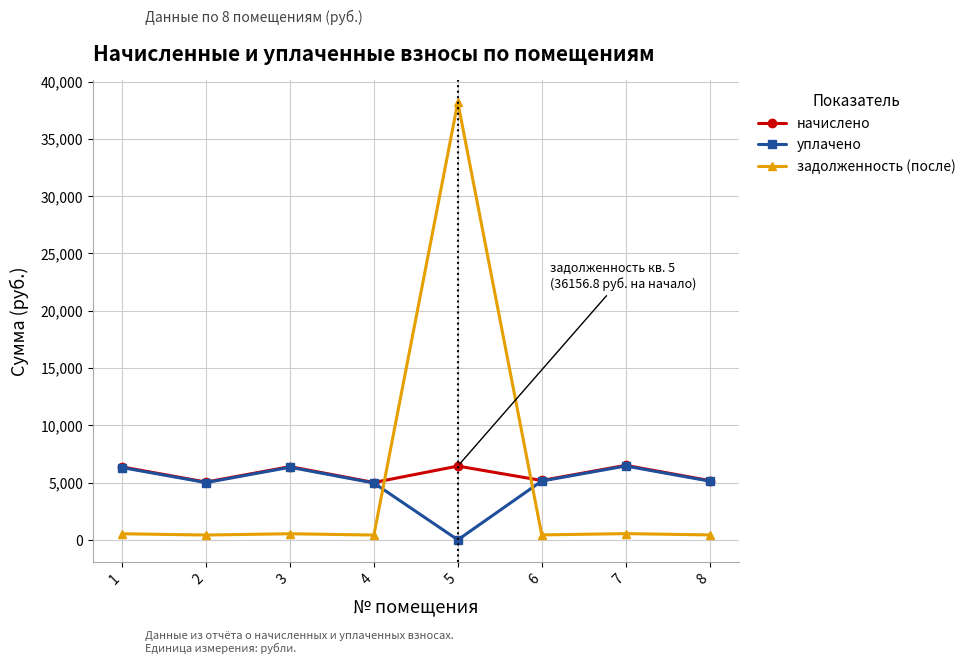

Is this an area chart (filled region under the line)?

No